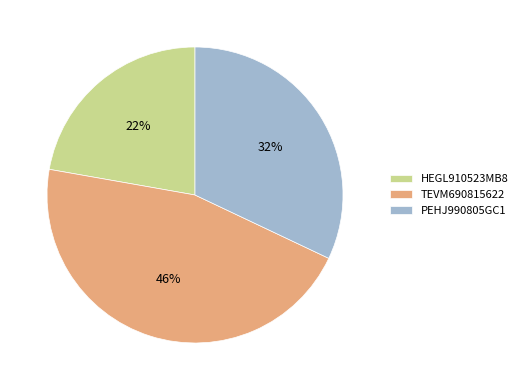

Does any single category account for the majority?

No